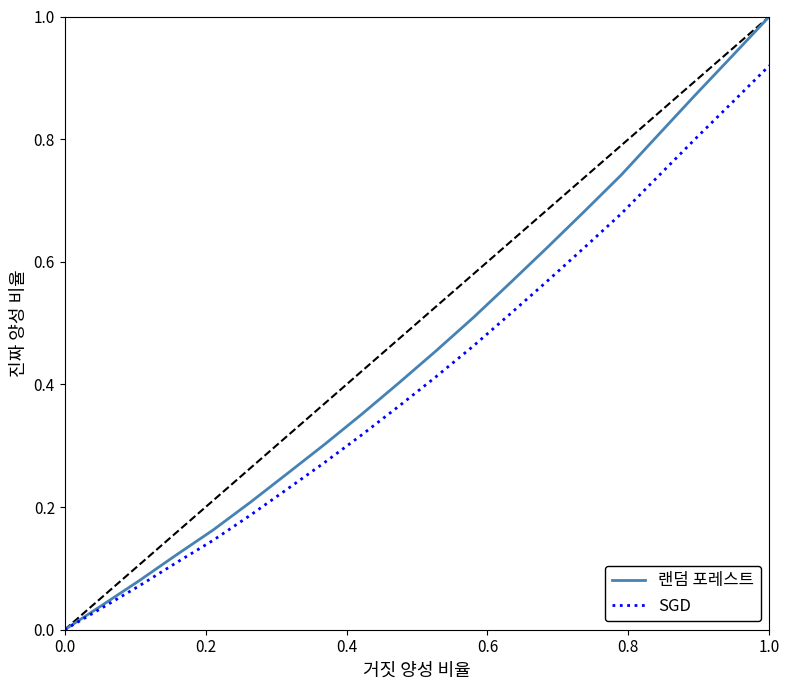

List the series in order of their peak value, highest first.

랜덤 포레스트, SGD